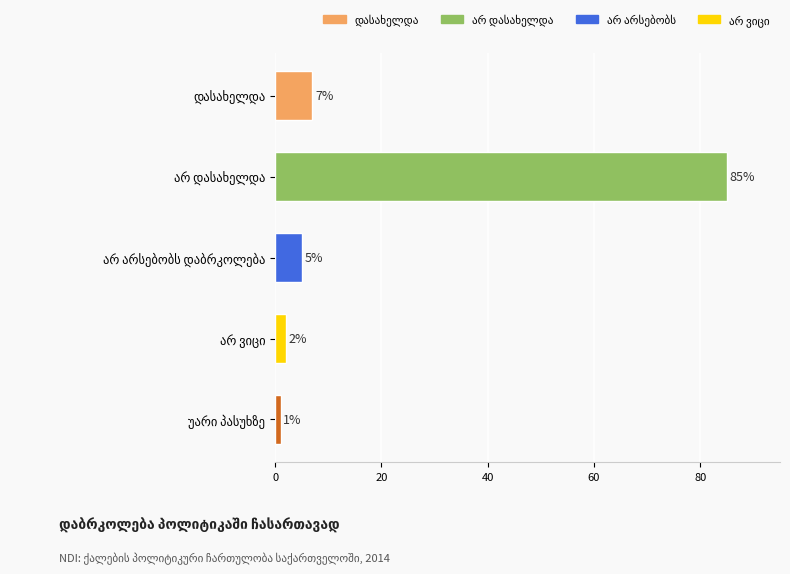

How many data points are less than 5?

2